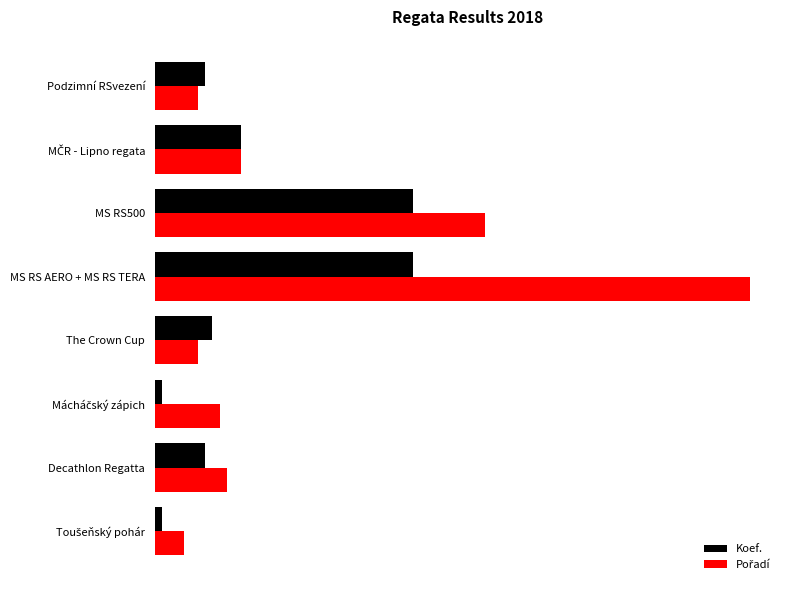

What are all the series names shown in the legend?

Koef., Pořadí